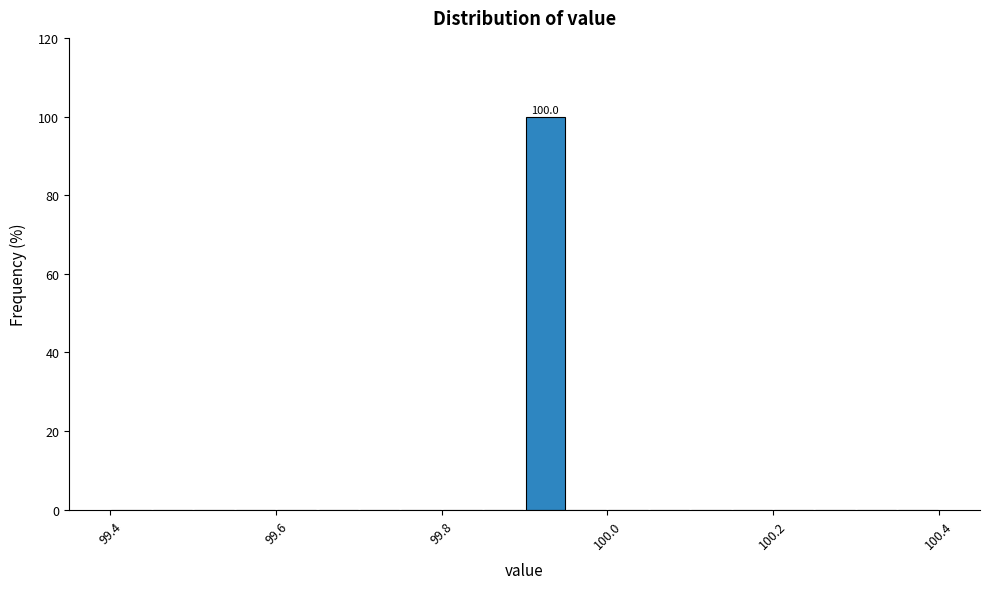

Read against the x-axis, roughly where is the centre of the tallest bar?

99.92